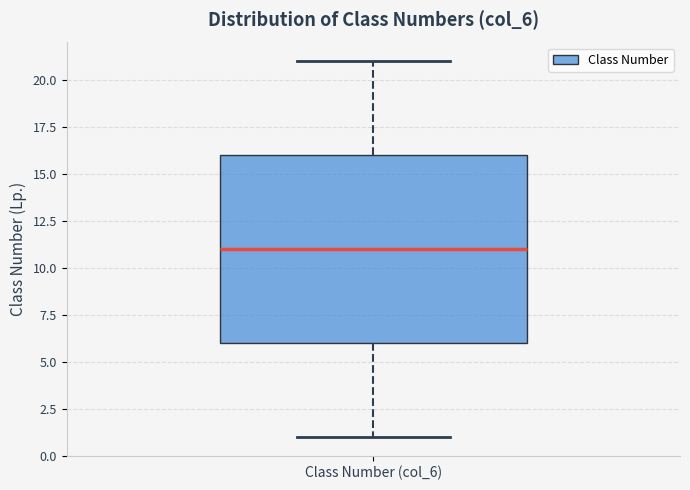

Transcribe this box plot: give where the median line is, the range the box spans, and where the two whiskers end, as read against the y-axis. The values are not printed on the chart, so give them approximately, as read against the axis.

median 11, box 6 to 16, whiskers 1 to 21